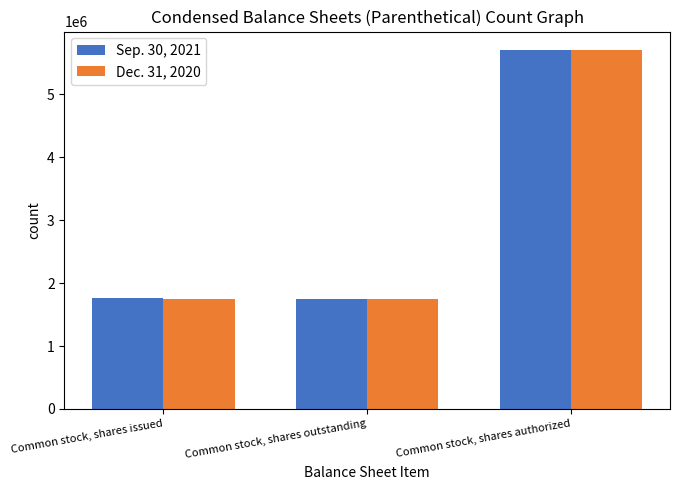

How many bars are there in each group?

2